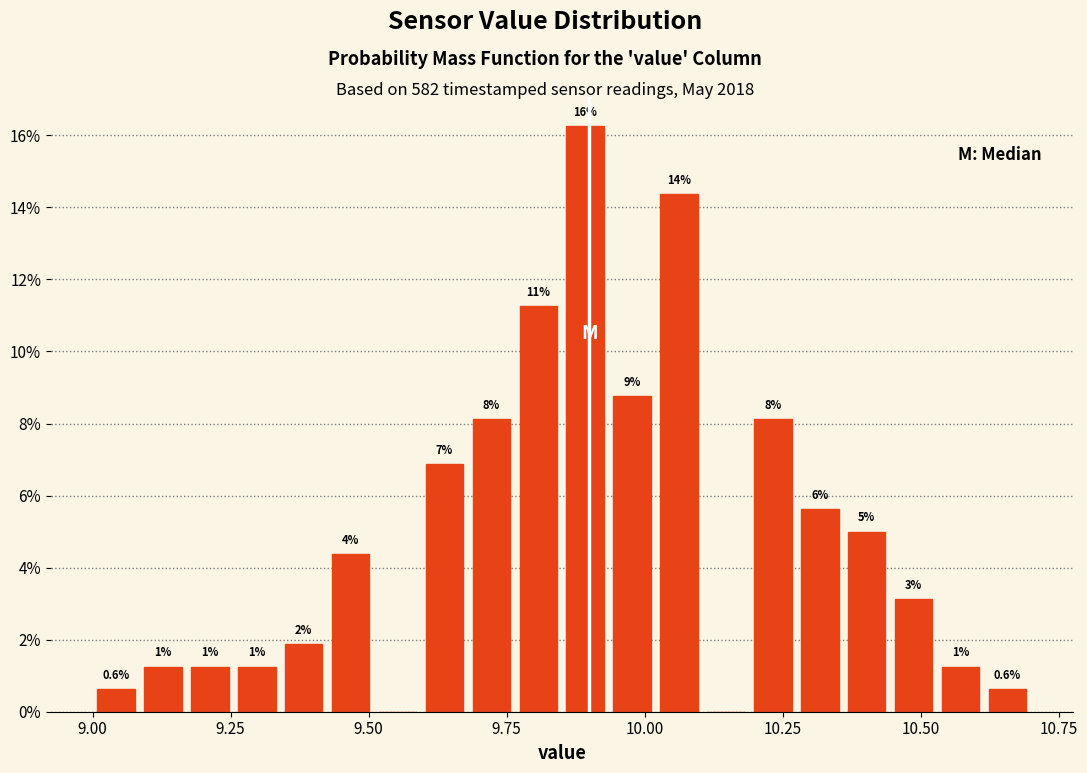

Around what value on the x-axis is the tallest bar? Give the approximate position of its centre, as read against the axis.

9.90